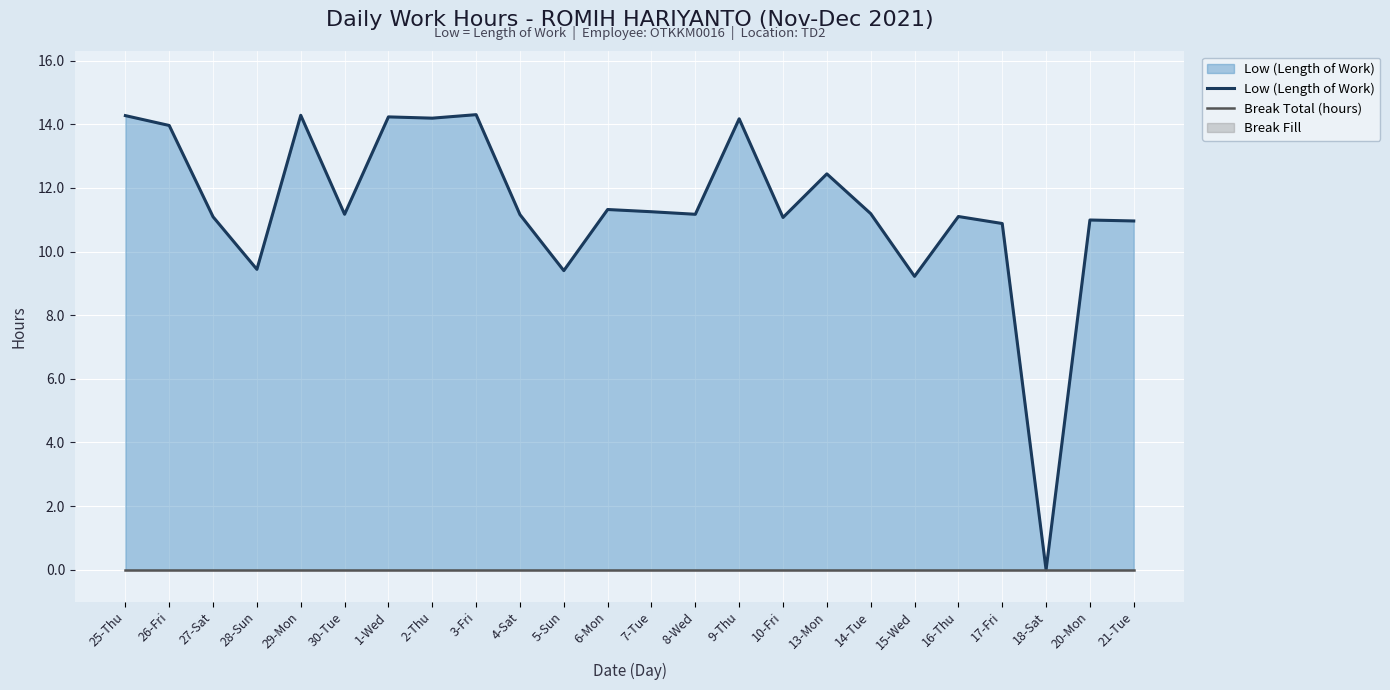

Rank the categories by Low (Length of Work) value from lowest to highest.

18-Sat, 15-Wed, 5-Sun, 28-Sun, 17-Fri, 21-Tue, 20-Mon, 10-Fri, 27-Sat, 16-Thu, 4-Sat, 30-Tue, 8-Wed, 14-Tue, 7-Tue, 6-Mon, 13-Mon, 26-Fri, 9-Thu, 2-Thu, 1-Wed, 25-Thu, 29-Mon, 3-Fri